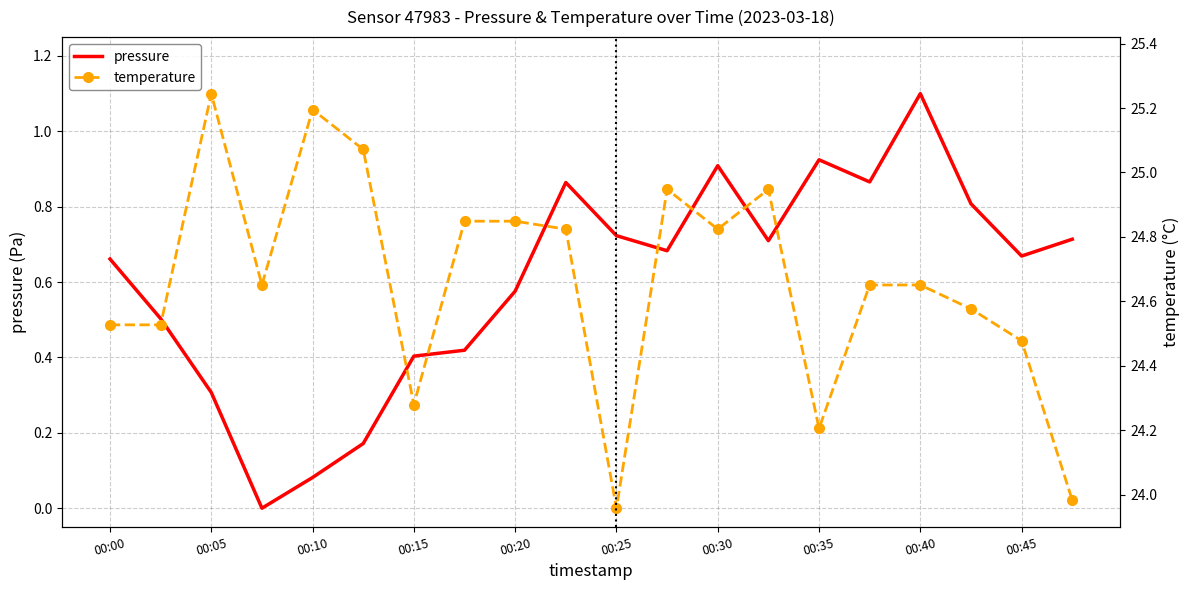

How many data points in pressure are above 0?

19